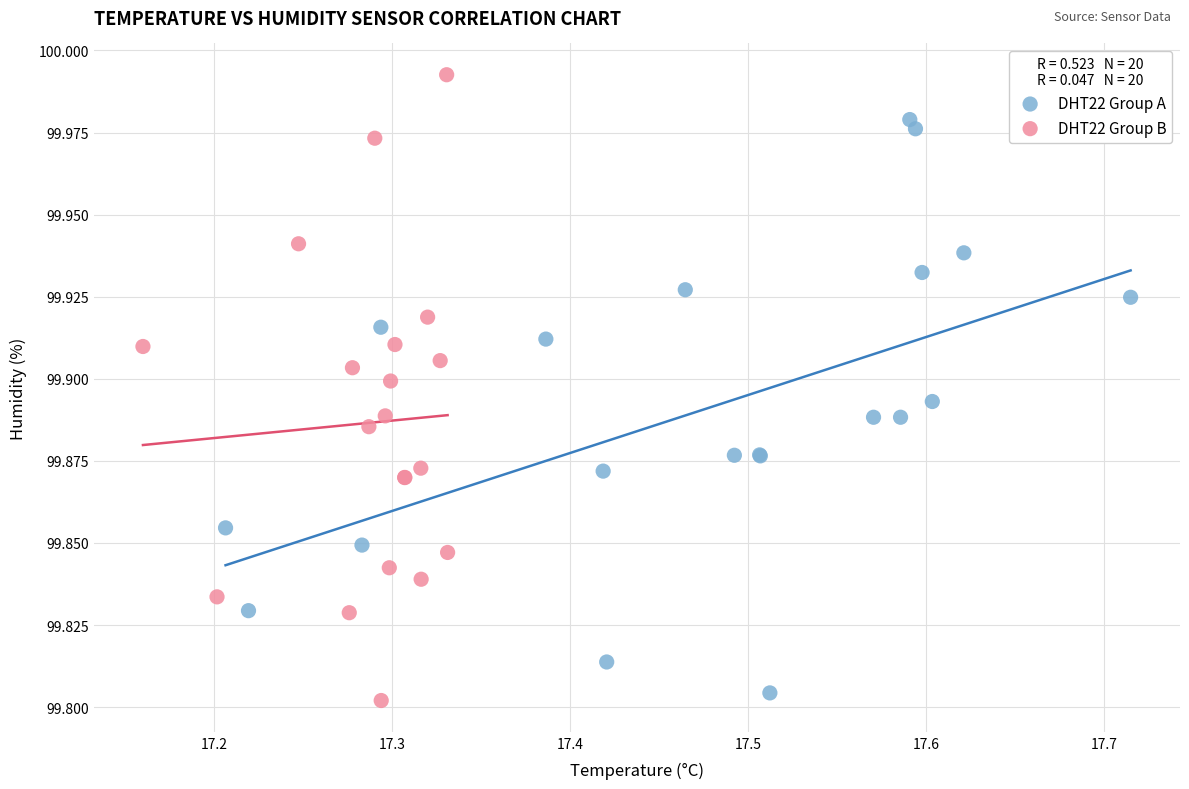

Which series contains the highest Y value?

DHT22 Group B